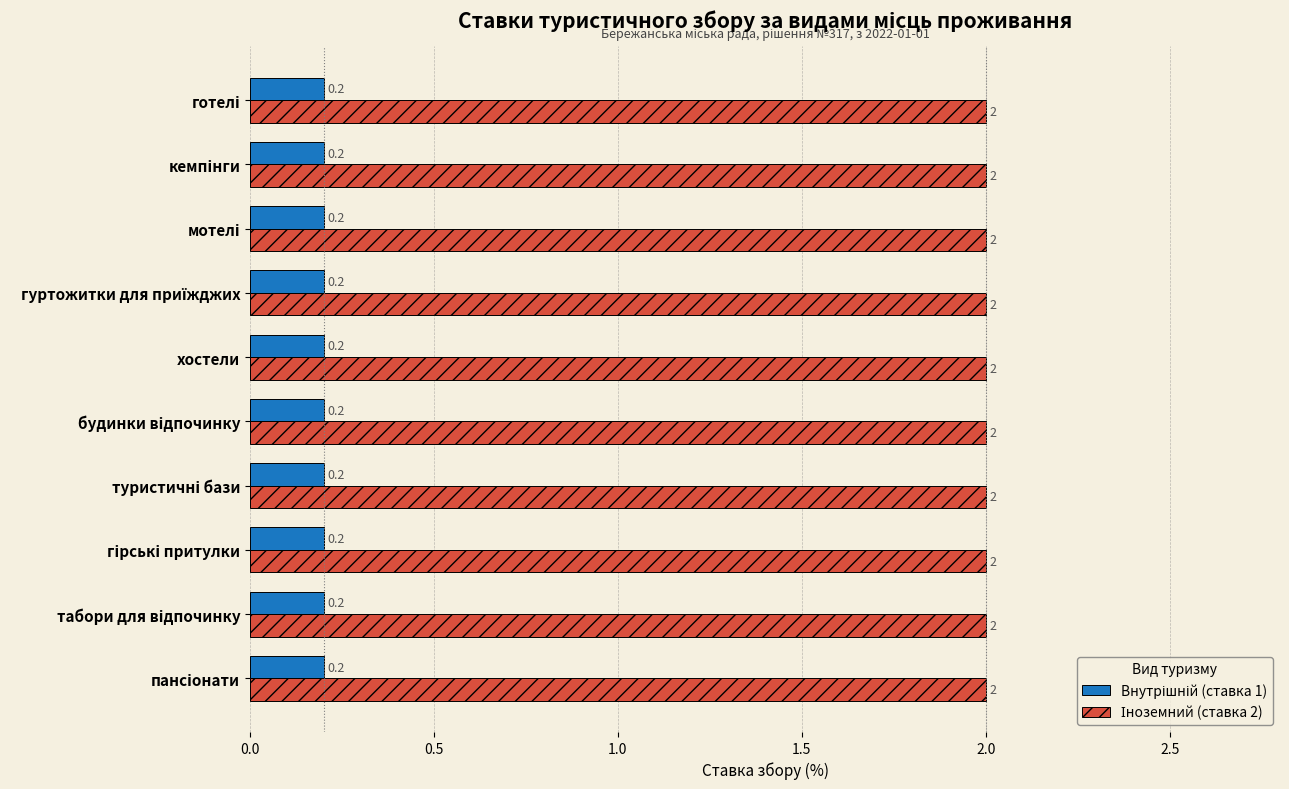

What is the maximum value shown in the chart?

2.0